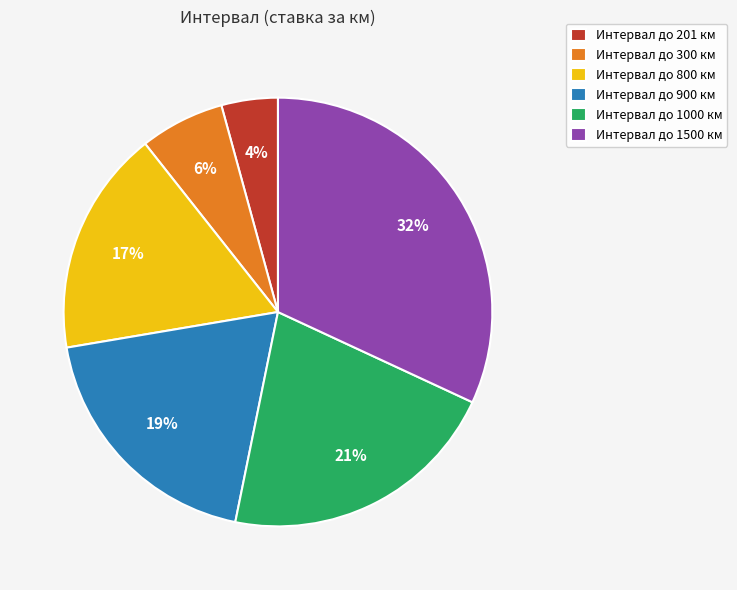

What is the smallest slice in the pie chart?

Интервал до 201 км